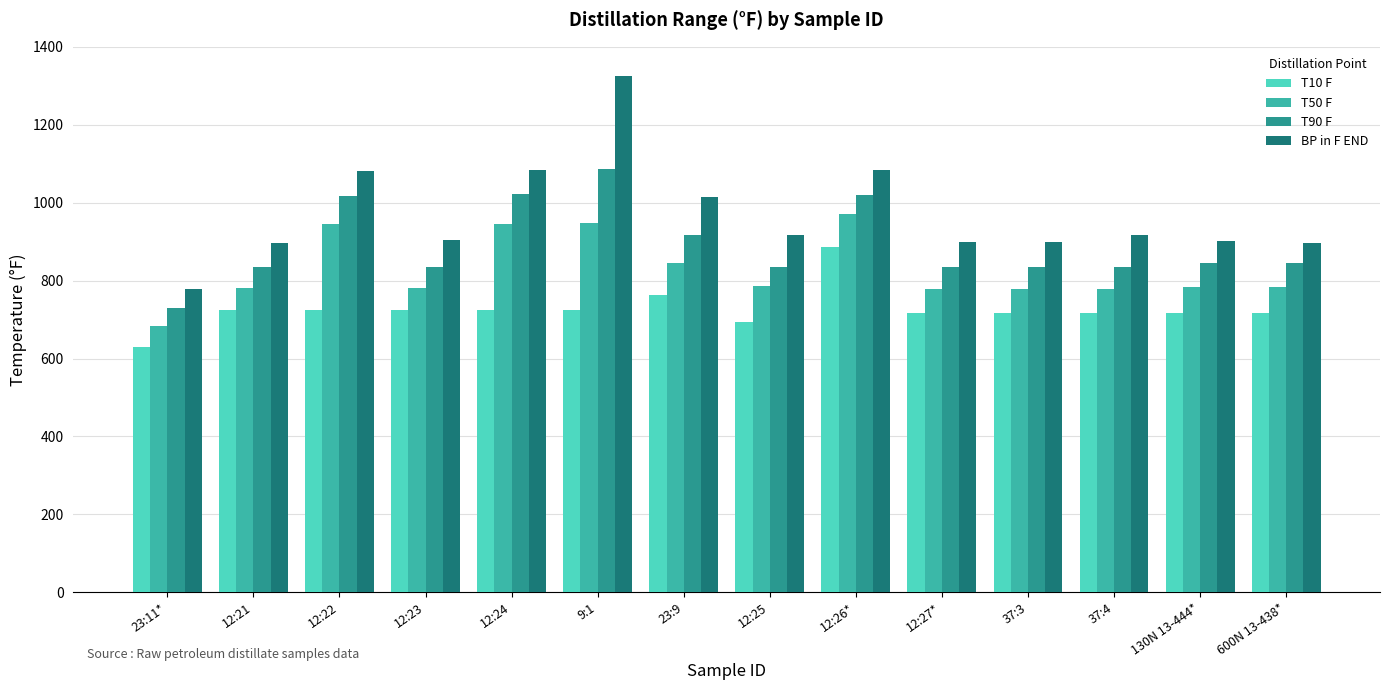

Which category has the highest value across all series?

9:1